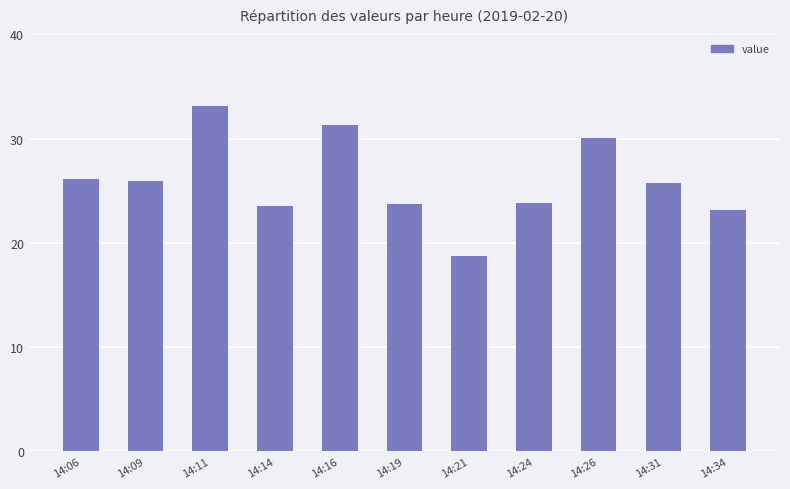

What is the change in value from 14:14 to 14:31?

+2.1